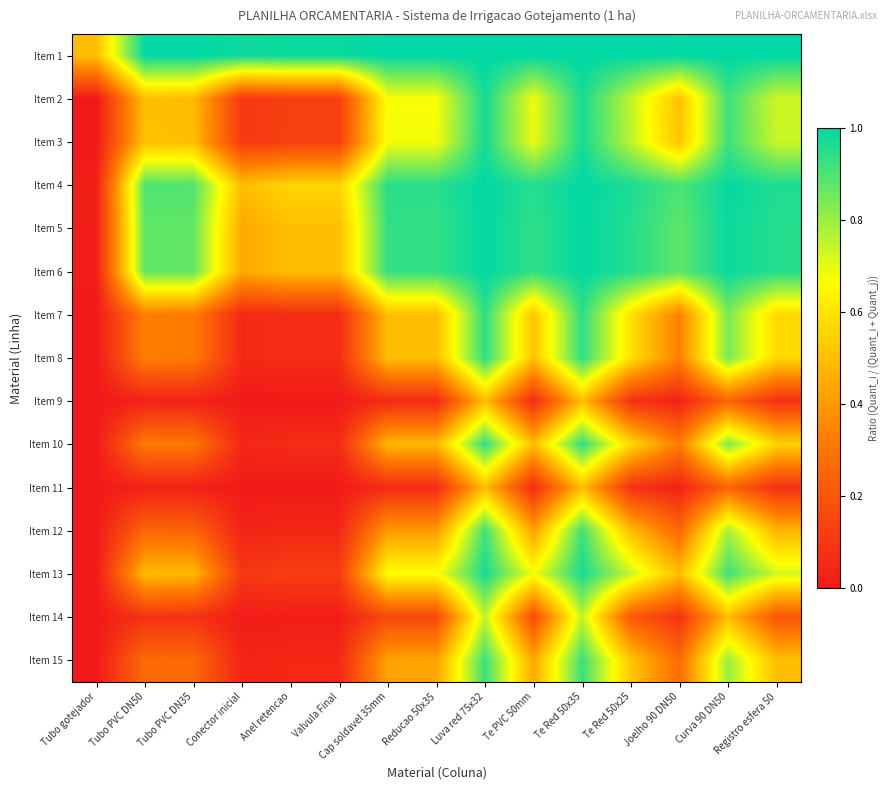

Which label corresponds to the smallest value in the chart?

Tubo gotejador